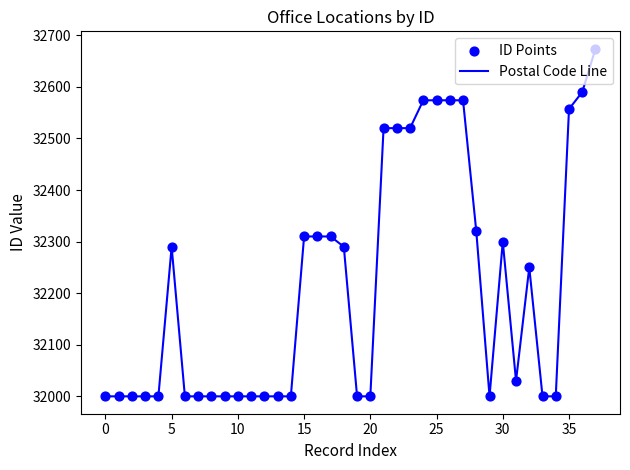

What is the difference between the maximum and minimum values?

674